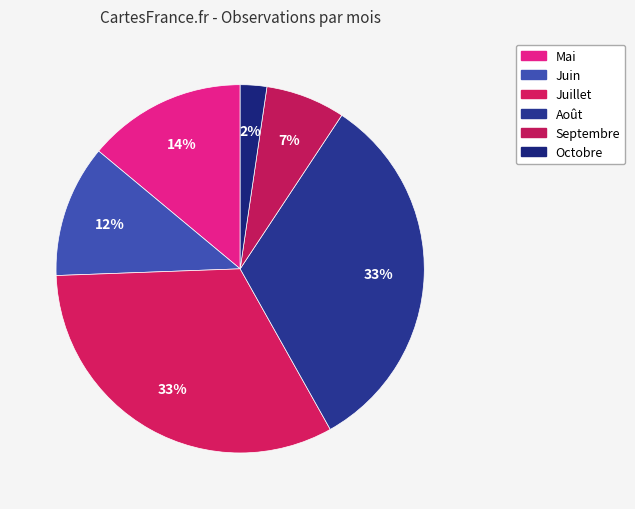

How many slices are in this pie chart?

6